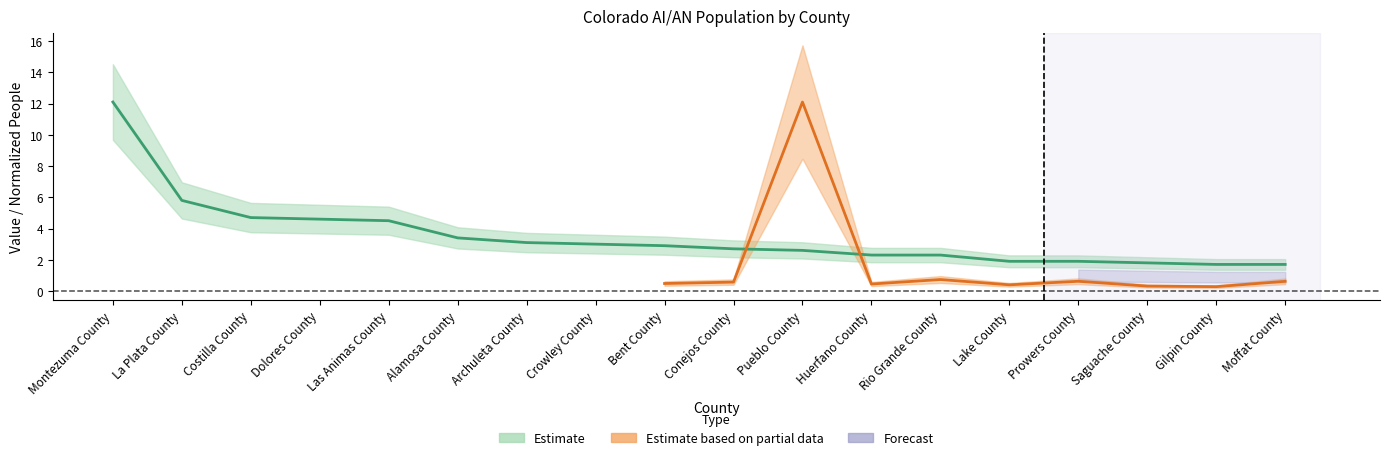

What is the difference between the values at Rio Grande County and Alamosa County?

1.1